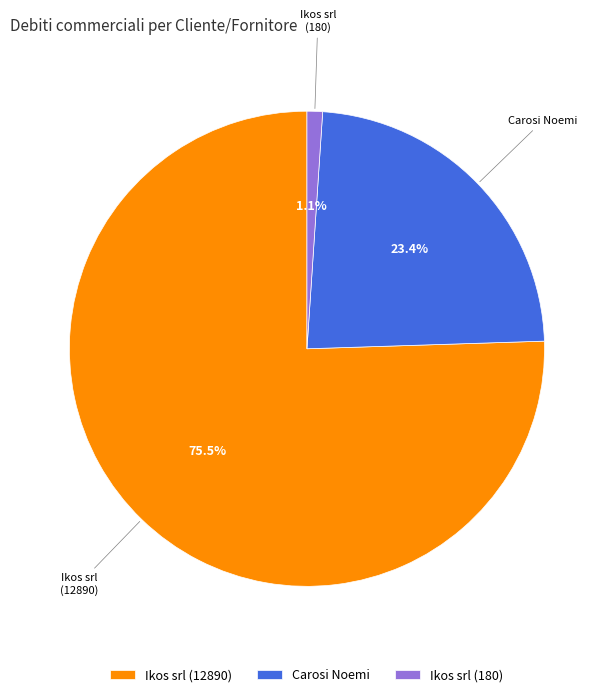

The Carosi Noemi slice represents 14% of the pie. True or false?

False